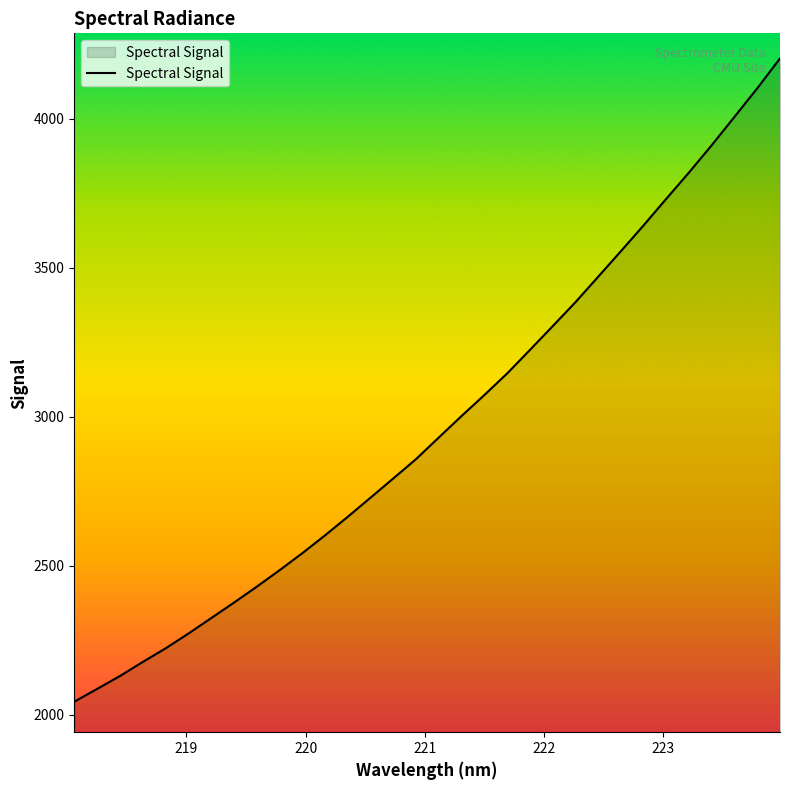

What is the maximum value shown in the chart?

4202.2